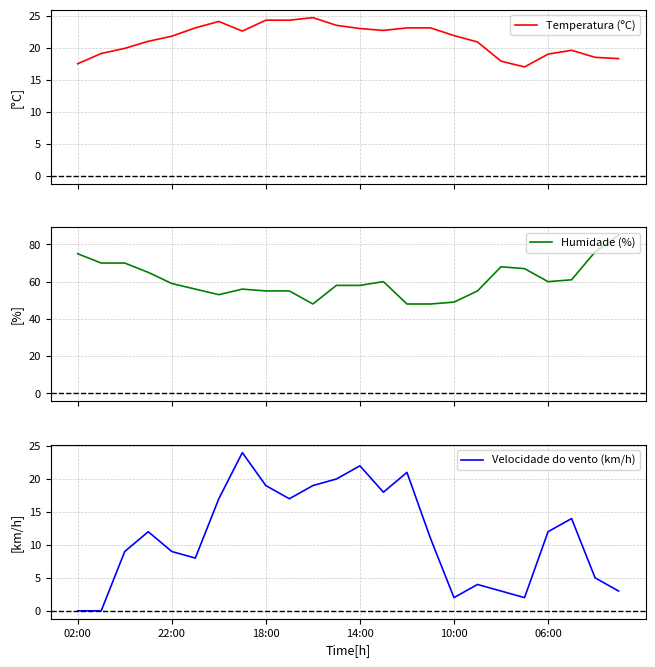

True or false: Temperatura (ºC) has more than 2 interior local peaks.

True